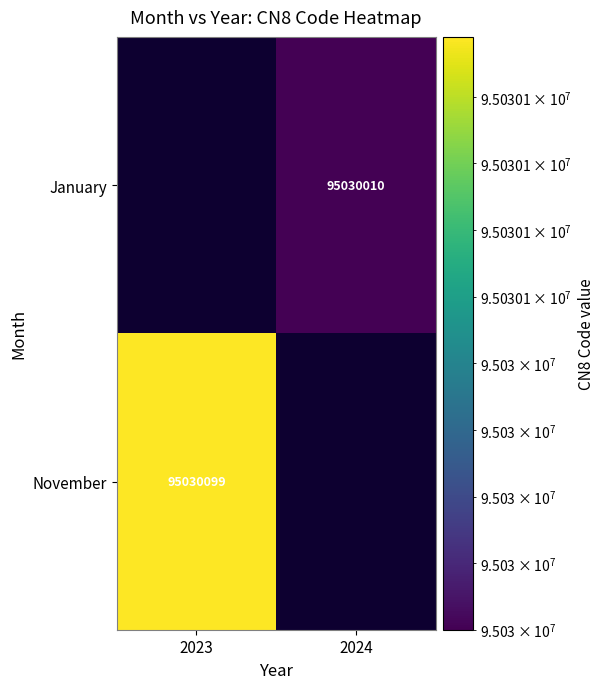

Is the value of November at 2024 greater than the value of January at 2023?

No